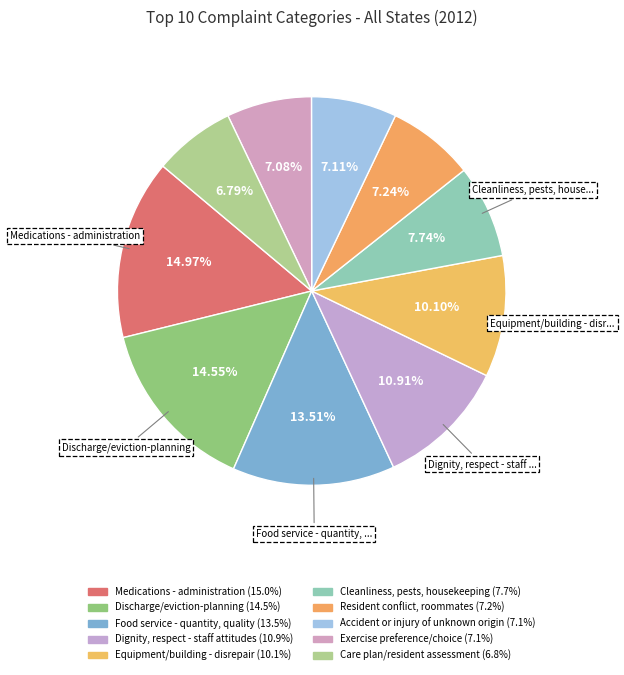

True or false: Accident or injury of unknown origin accounts for 7% of the total.

True